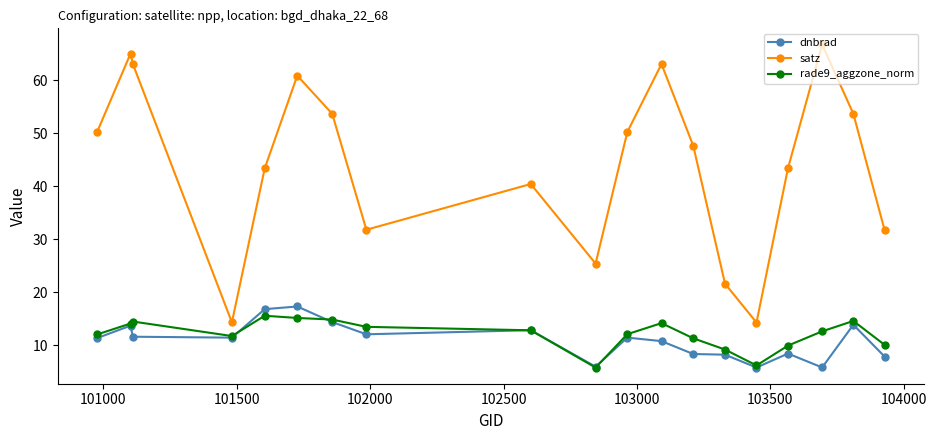

What is the maximum value shown in the chart?

66.8